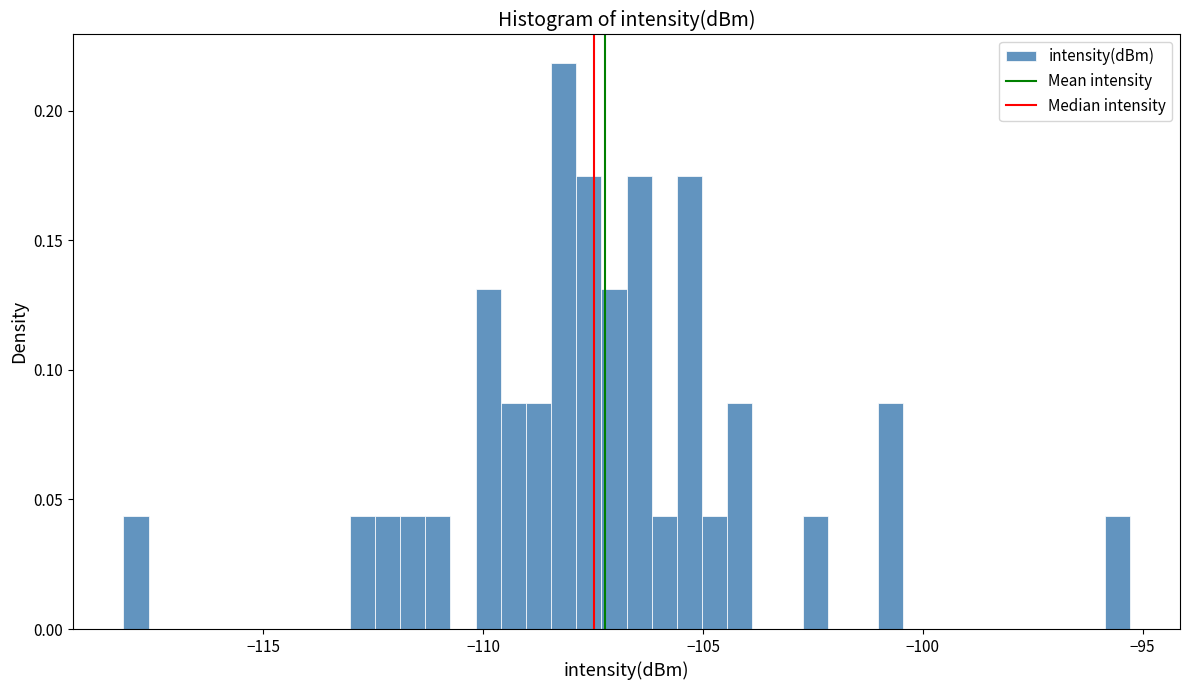

Around what value on the x-axis is the tallest bar? Give the approximate position of its centre, as read against the axis.

-108.0